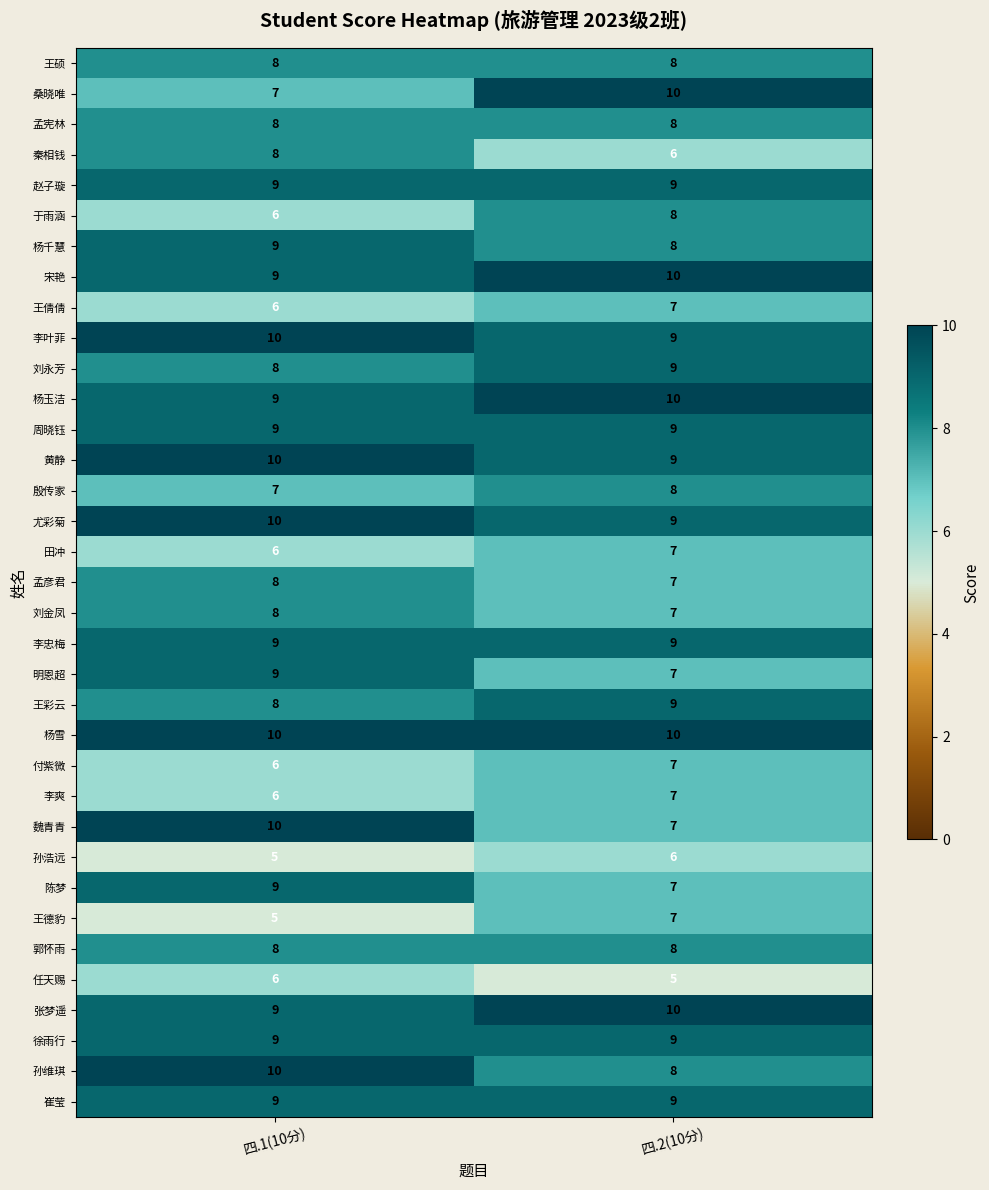

What is the sum of all 李叶菲 values?

19